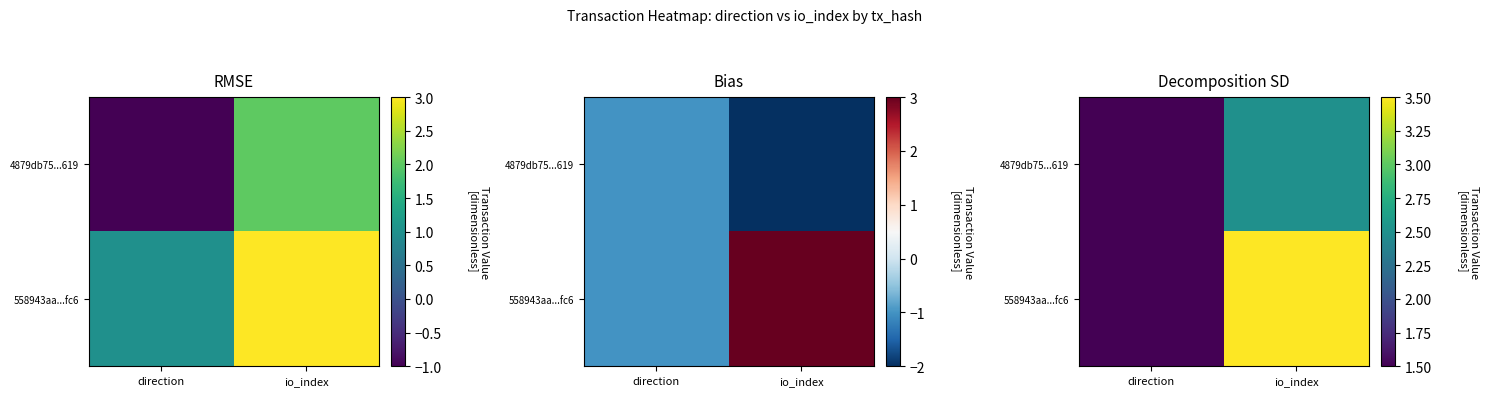

List the series in order of their overall mean, lowest first.

4879db75...619, 558943aa...fc6